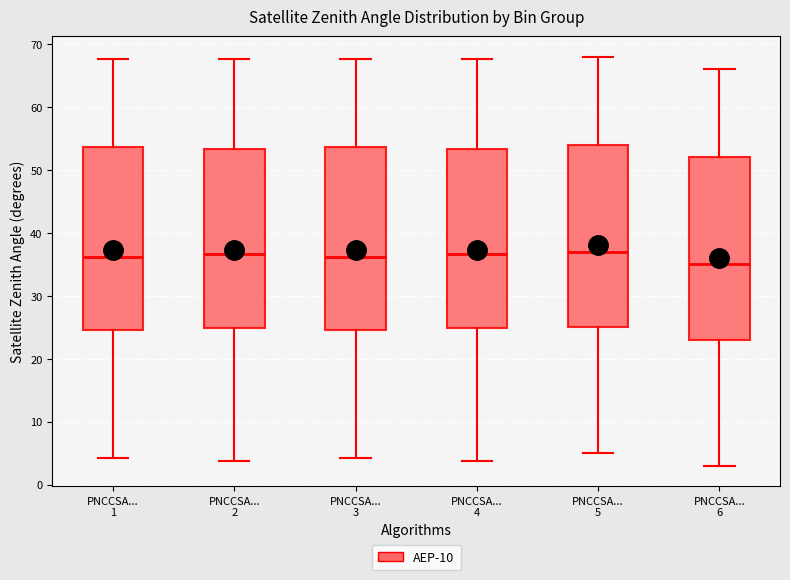

Reading left to right, read every box against the y-axis: the position of its median line, the range the box covers, and the ends of its whiskers. The values are not printed on the chart, so give them approximately, as read against the axis.

PNCCSA... 1: median 36, box 25 to 54, whiskers 4 to 68
PNCCSA... 2: median 37, box 25 to 53, whiskers 4 to 68
PNCCSA... 3: median 36, box 25 to 54, whiskers 4 to 68
PNCCSA... 4: median 37, box 25 to 53, whiskers 4 to 68
PNCCSA... 5: median 37, box 25 to 54, whiskers 5 to 68
PNCCSA... 6: median 35, box 23 to 52, whiskers 3 to 66